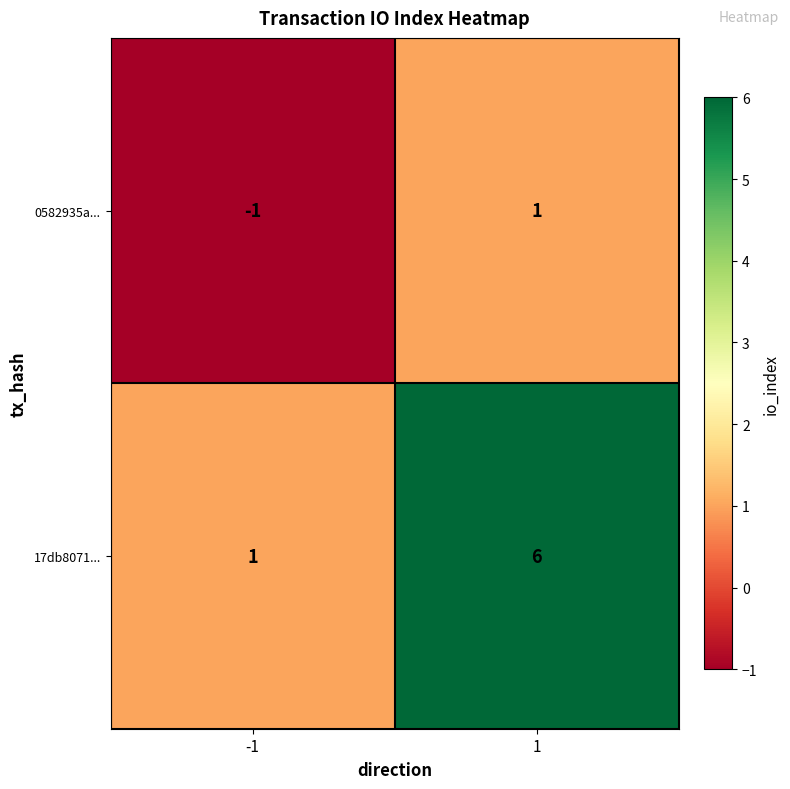

What is the total value across all series at 1?

7